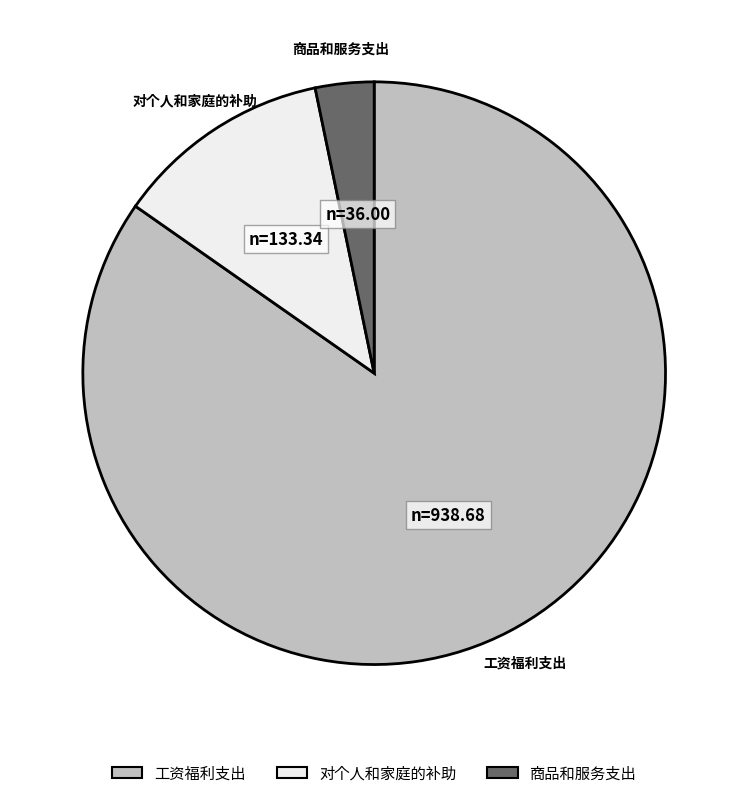

Is it true that 工资福利支出 is 85% of the pie?

True